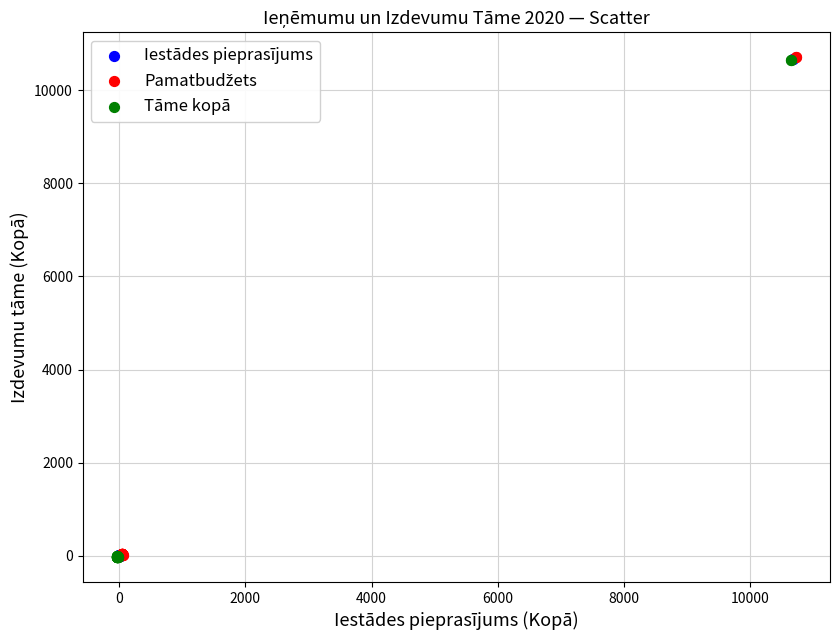

Which series has the largest Y range (max minus min)?

Iestādes pieprasījums